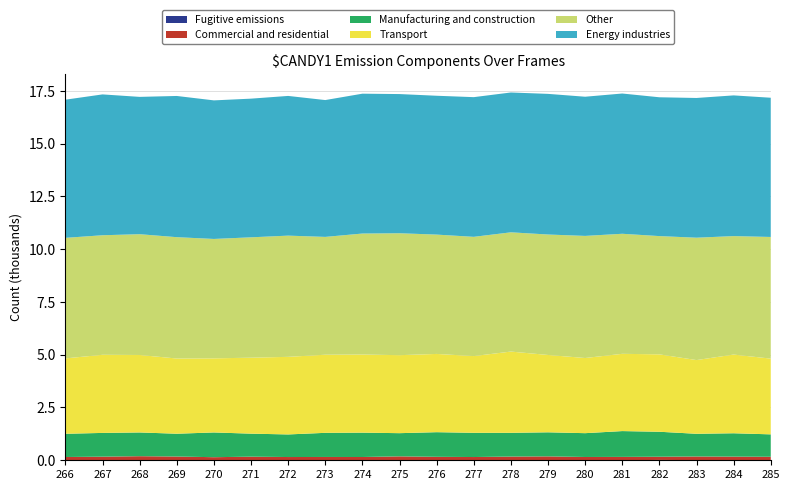

Reading right to left, list all the values displayed in this chart.

Fugitive emissions: 6	10	10	16	6	5	2	9	8	7	6	8	10	3	8	6	6	9	8	6
Commercial and residential: 160	163	170	152	154	151	183	167	146	157	180	147	147	151	163	140	172	185	163	149
Manufacturing and construction: 1062	1107	1075	1183	1223	1128	1140	1125	1147	1167	1098	1154	1143	1070	1090	1172	1080	1124	1125	1100
Transport: 3587	3727	3491	3666	3659	3560	3663	3848	3634	3706	3694	3700	3699	3675	3598	3510	3562	3669	3700	3571
Other: 5762	5611	5796	5601	5686	5783	5705	5648	5648	5652	5775	5730	5581	5741	5701	5655	5747	5721	5662	5709
Energy industries: 6594	6664	6618	6575	6643	6592	6661	6623	6616	6576	6592	6624	6481	6617	6568	6563	6688	6504	6671	6544